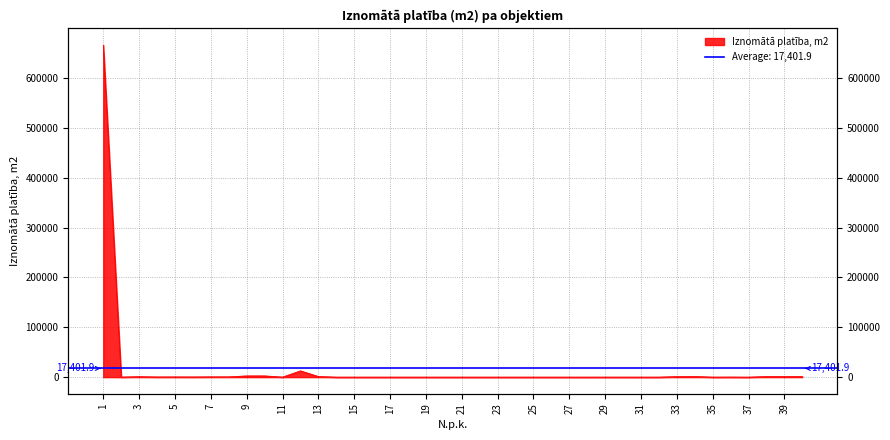

What is the value of the 9th point from the left?

2500.0